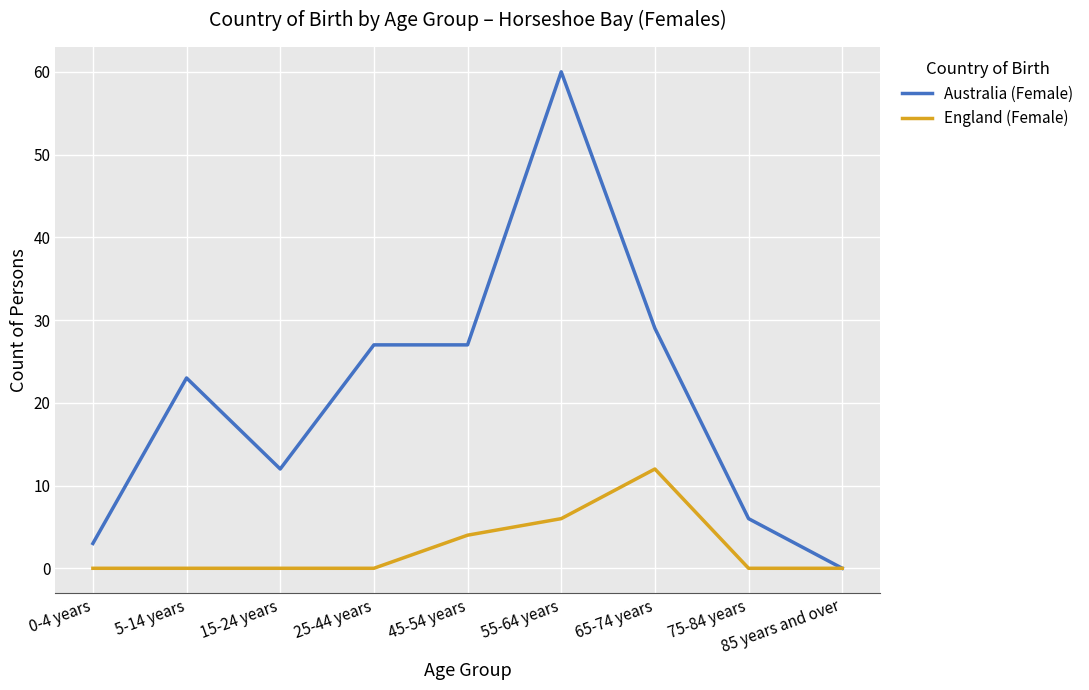

Reading left to right, extract all data points from this chart.

Australia (Female): 3	23	12	27	27	60	29	6	0
England (Female): 0	0	0	0	4	6	12	0	0